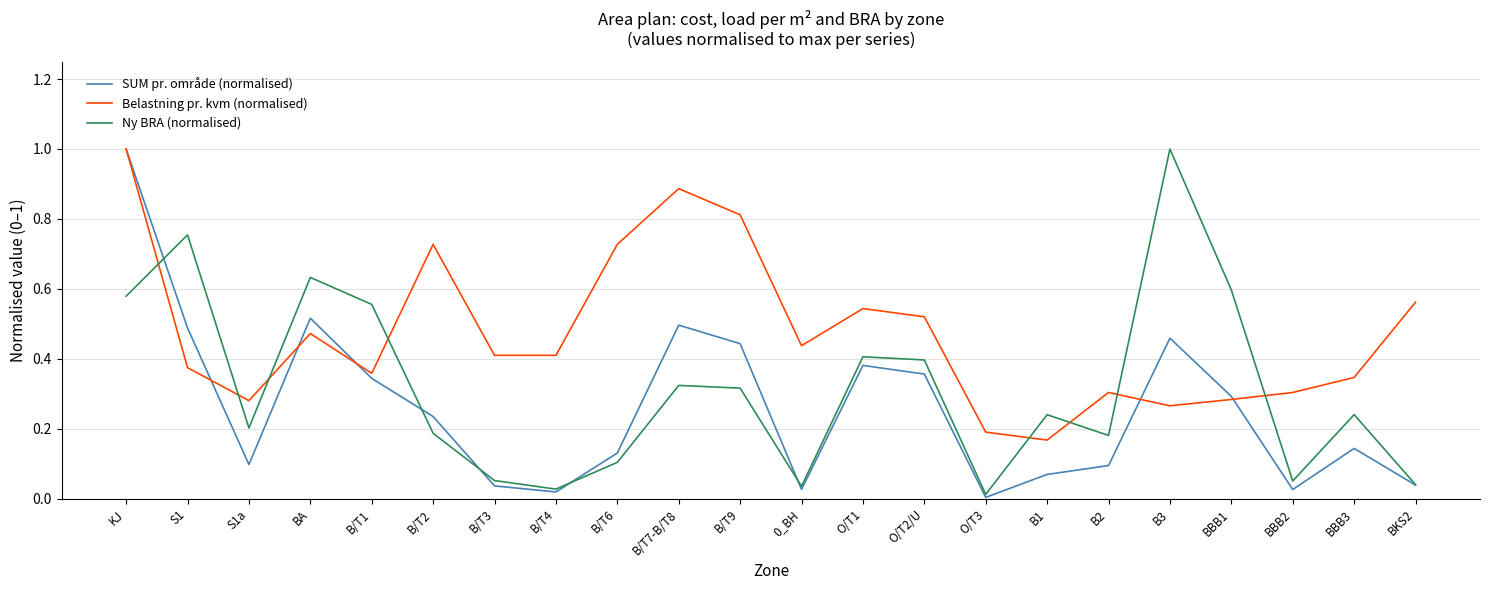

The value of Ny BRA (normalised) at S1 is 1.0. True or false?

False